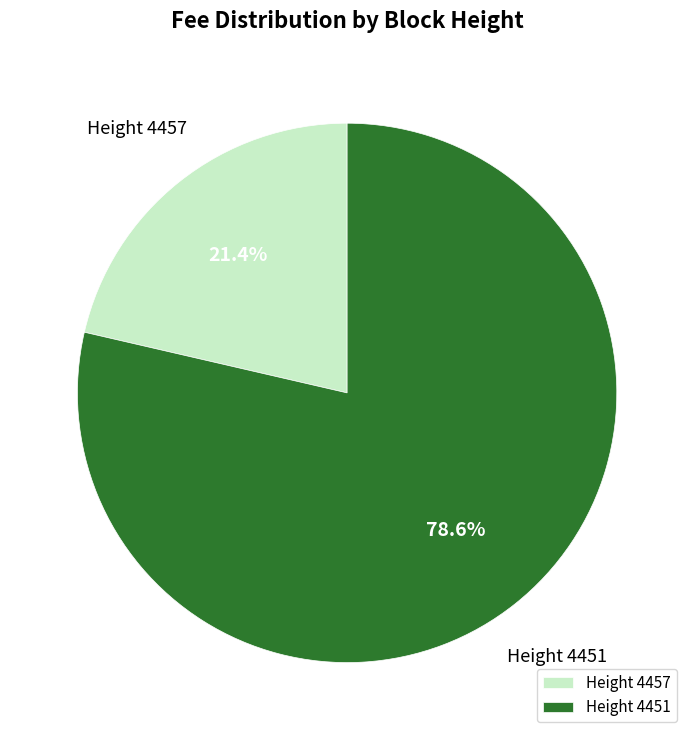

Combined, do Height 4451 and Height 4457 account for over 50%?

Yes